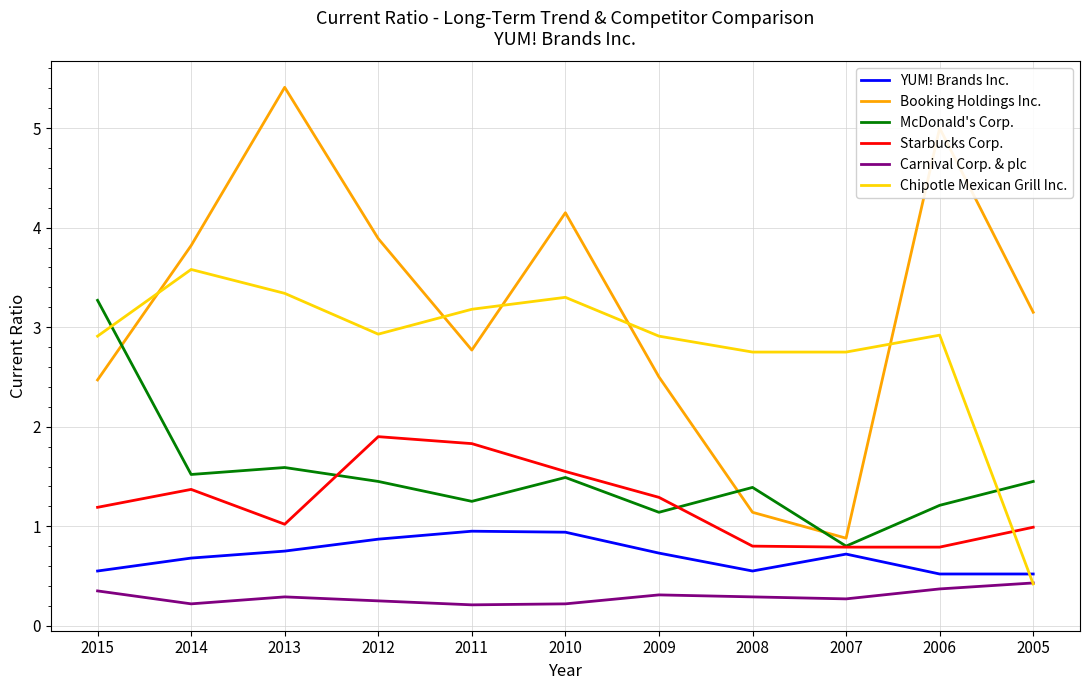

What is the difference between the highest and lowest values at 2011?

3.0